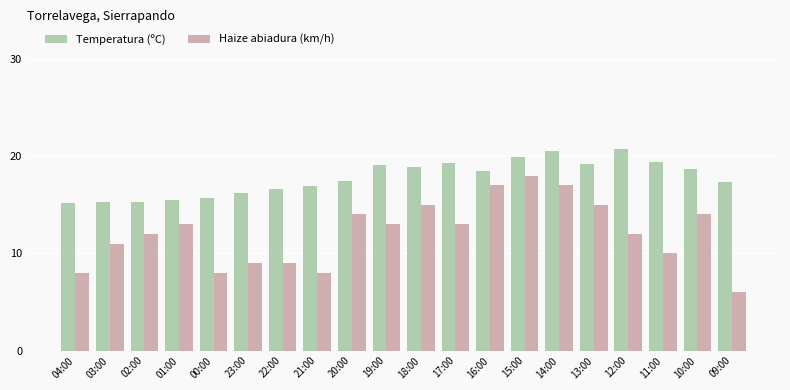

What is the value of the Temperatura (ºC) bar at the 17th from the left?

20.7